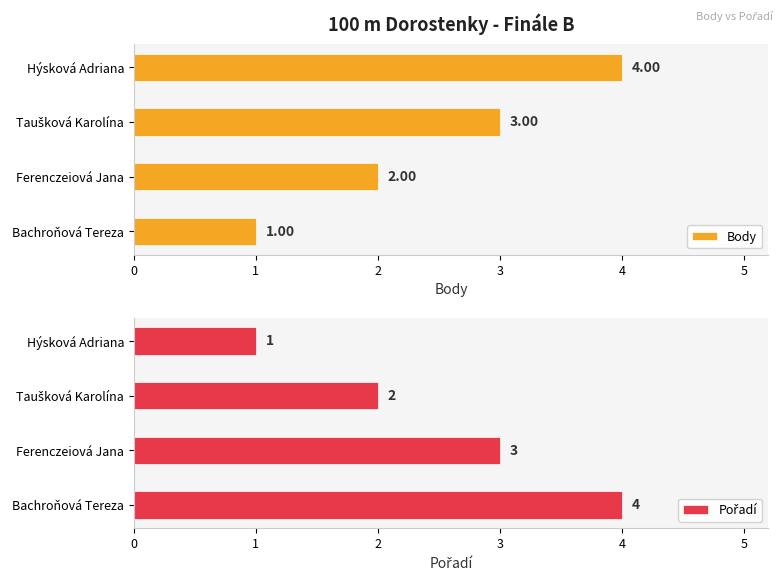

What is the sum of all Body values?

10